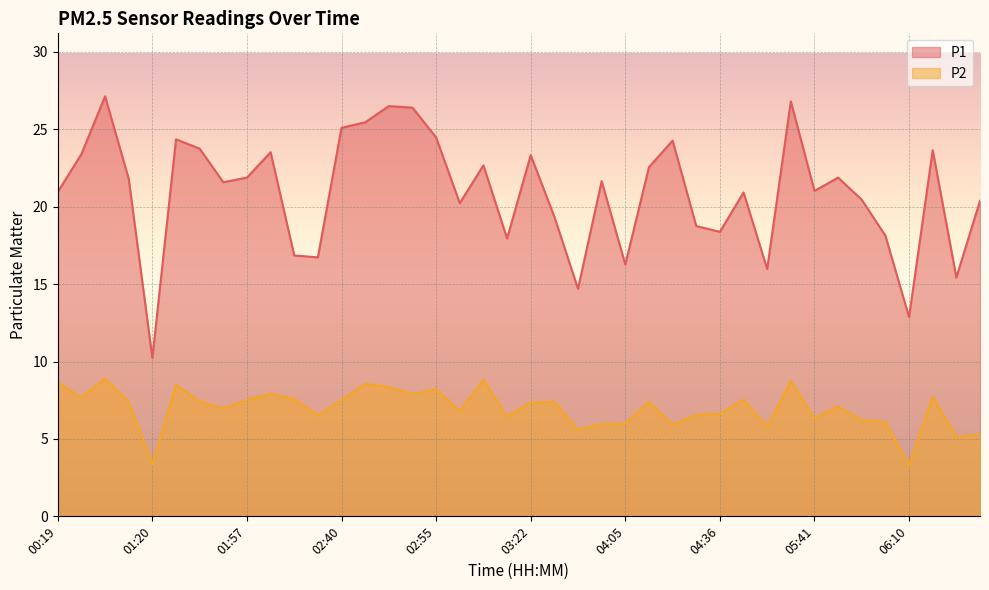

Reading left to right, extract all data points from this chart.

P1: 00:19=20.9	00:38=23.4	00:42=27.1	01:05=21.8	01:20=10.2	01:32=24.4	01:36=23.8	01:43=21.6	01:57=21.9	02:11=23.5	02:14=16.9	02:29=16.7	02:40=25.1	02:42=25.4	02:48=26.5	02:51=26.4	02:55=24.5	03:01=20.2	03:16=22.7	03:19=17.9	03:22=23.3	03:26=19.4	03:52=14.7	03:58=21.6	04:05=16.3	04:16=22.6	04:23=24.3	04:26=18.8	04:36=18.4	05:30=20.9	05:33=16.0	05:35=26.8	05:41=21.0	05:48=21.9	06:00=20.4	06:07=18.1	06:10=12.9	06:13=23.6	06:16=15.4	06:22=20.4
P2: 00:19=8.7	00:38=7.7	00:42=8.9	01:05=7.4	01:20=3.4	01:32=8.5	01:36=7.4	01:43=7.0	01:57=7.5	02:11=7.9	02:14=7.6	02:29=6.5	02:40=7.5	02:42=8.6	02:48=8.3	02:51=7.9	02:55=8.2	03:01=6.8	03:16=8.8	03:19=6.5	03:22=7.3	03:26=7.4	03:52=5.6	03:58=6.0	04:05=6.0	04:16=7.4	04:23=5.9	04:26=6.5	04:36=6.6	05:30=7.5	05:33=5.8	05:35=8.7	05:41=6.3	05:48=7.1	06:00=6.2	06:07=6.1	06:10=3.3	06:13=7.7	06:16=5.1	06:22=5.3